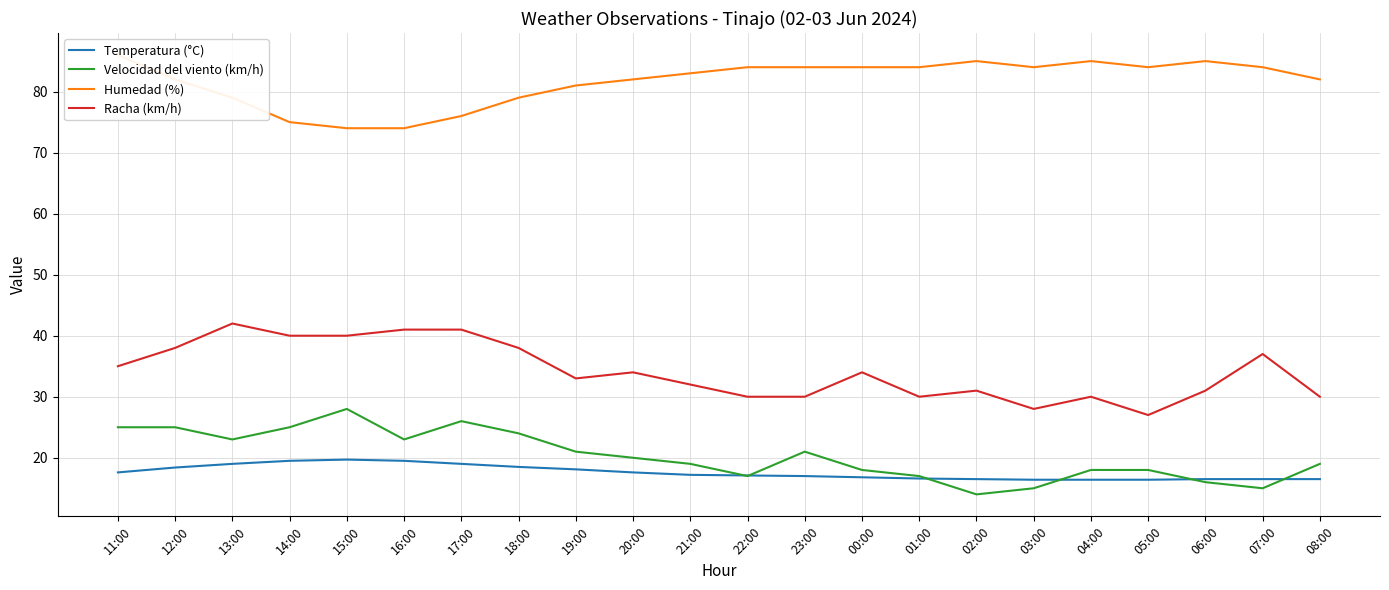

True or false: Velocidad del viento (km/h) and Humedad (%) cross at least once.

False